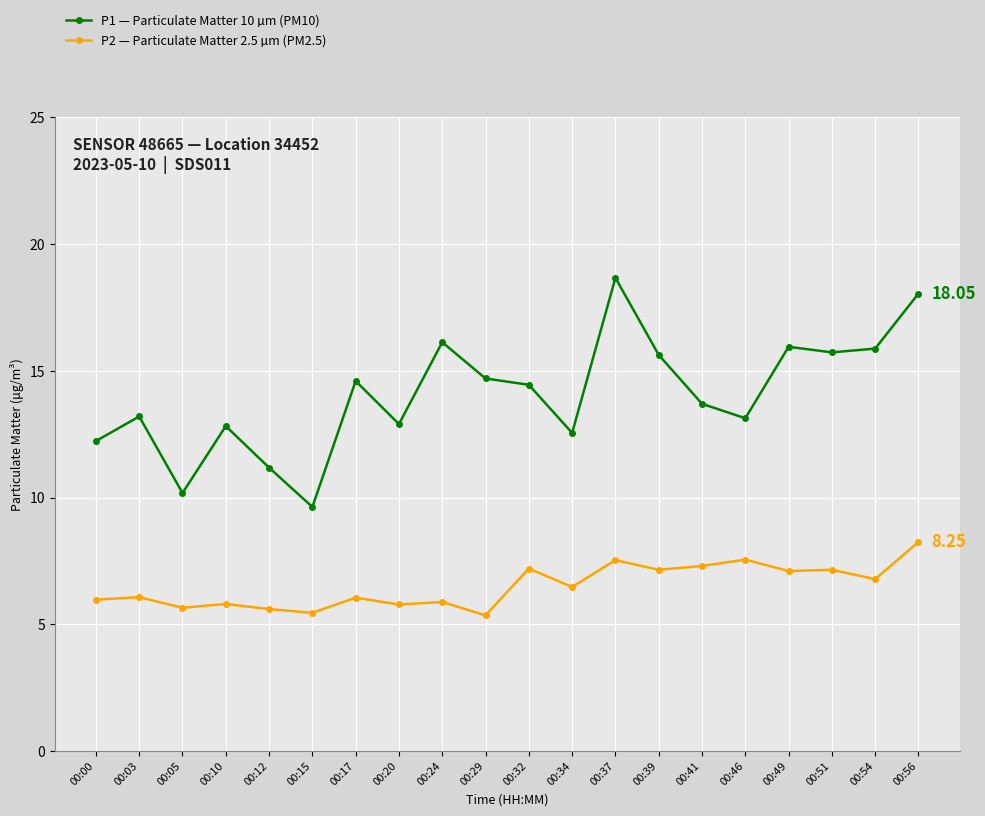

True or false: P2 — Particulate Matter 2.5 µm (PM2.5) has a value of 7.4 at 00:15.

False